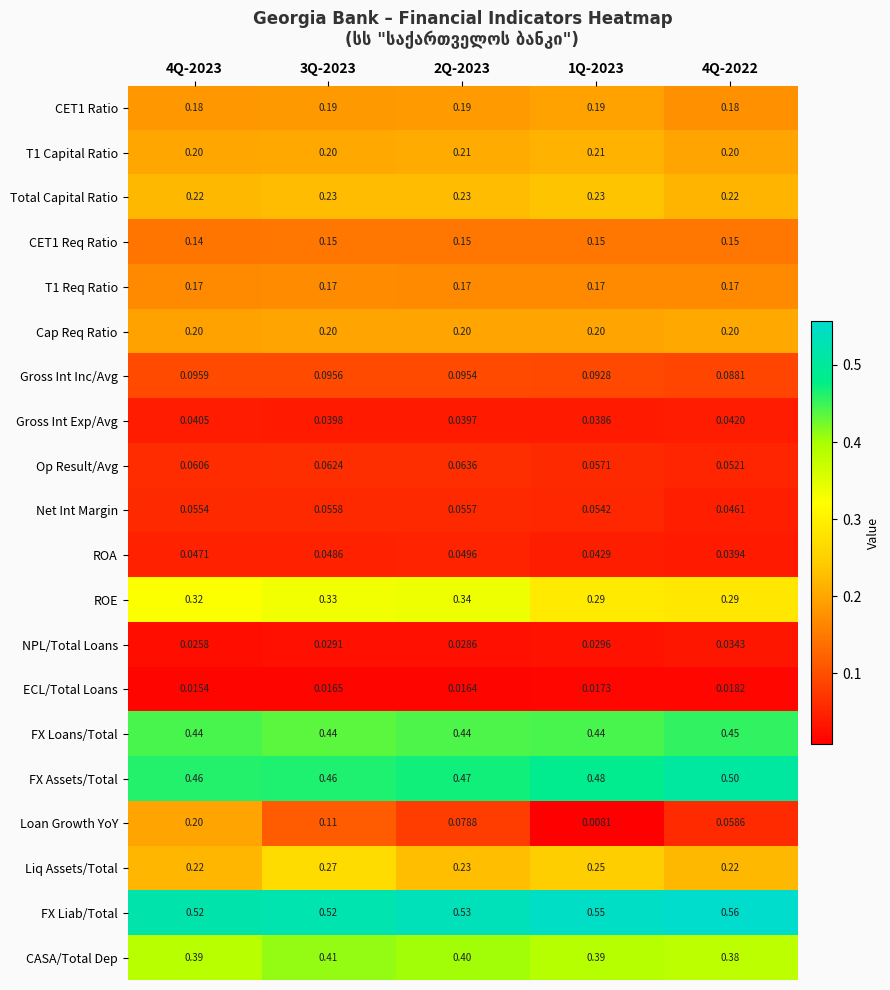

Which series has the largest total across all categories?

FX Liab/Total